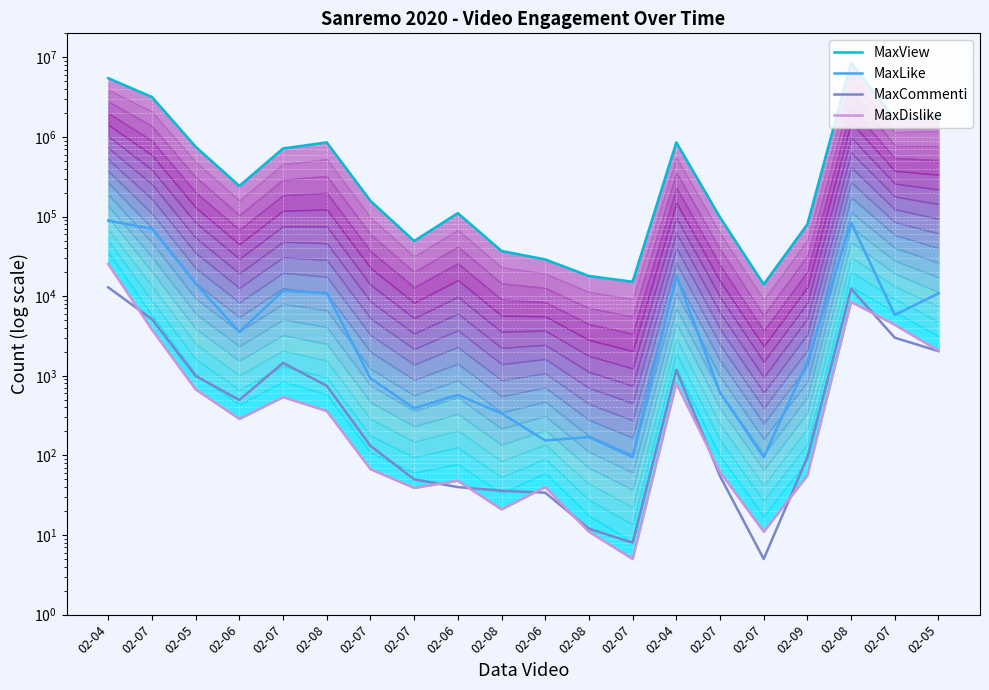

True or false: MaxView has a value of 242295 at 02-06.

True